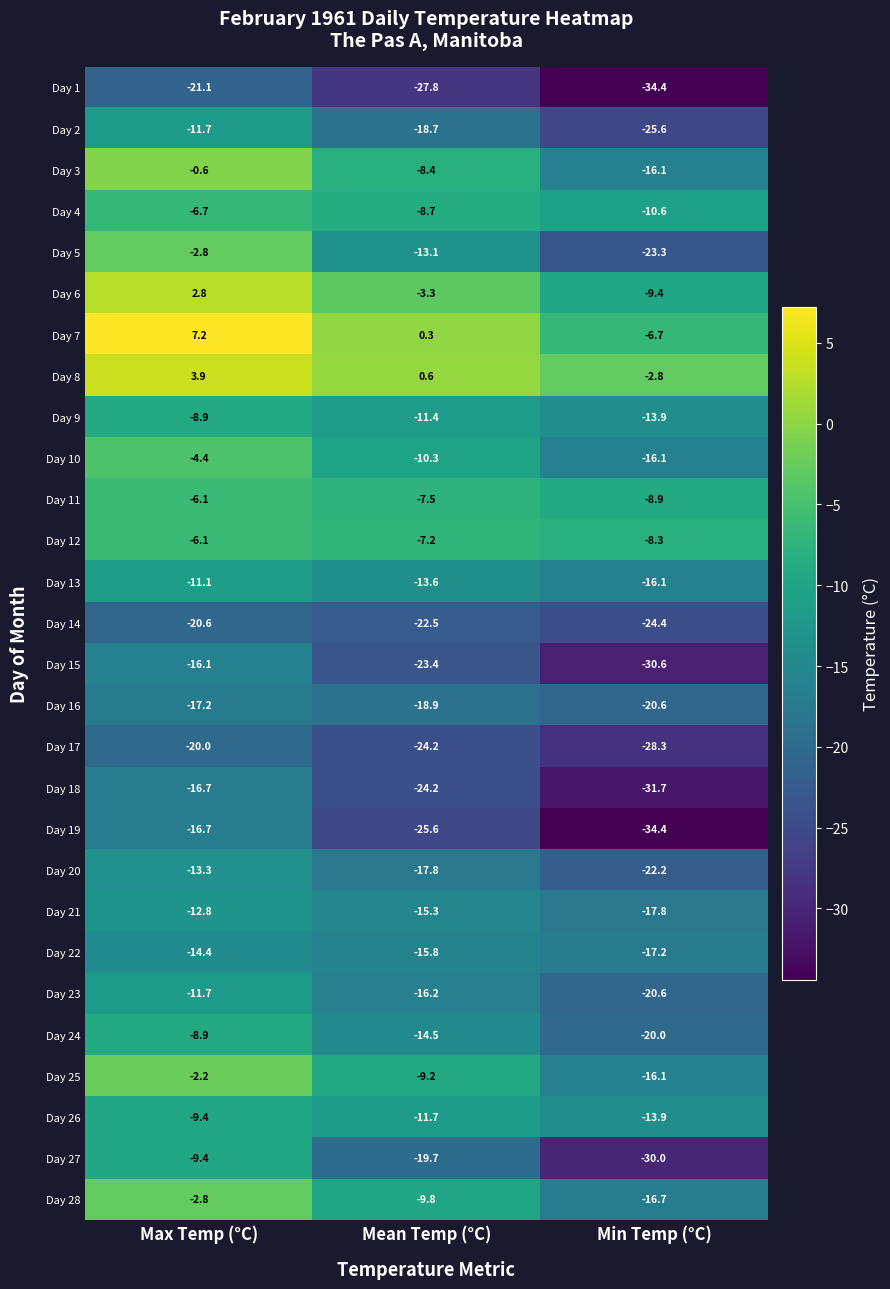

Which category has the lowest value in the Day 5 series?

Min Temp (°C)